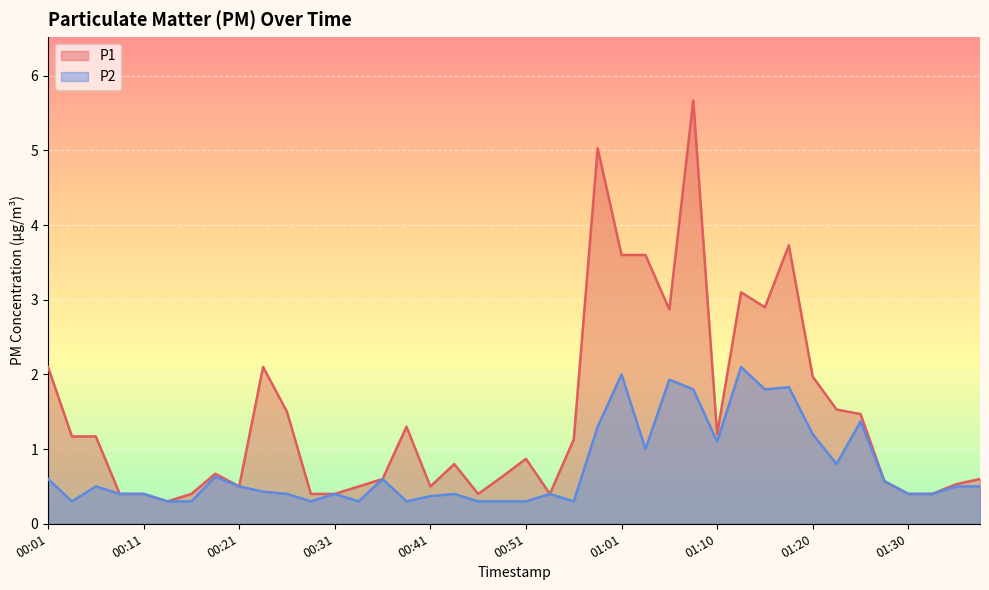

What position from the right is 01:35?

2